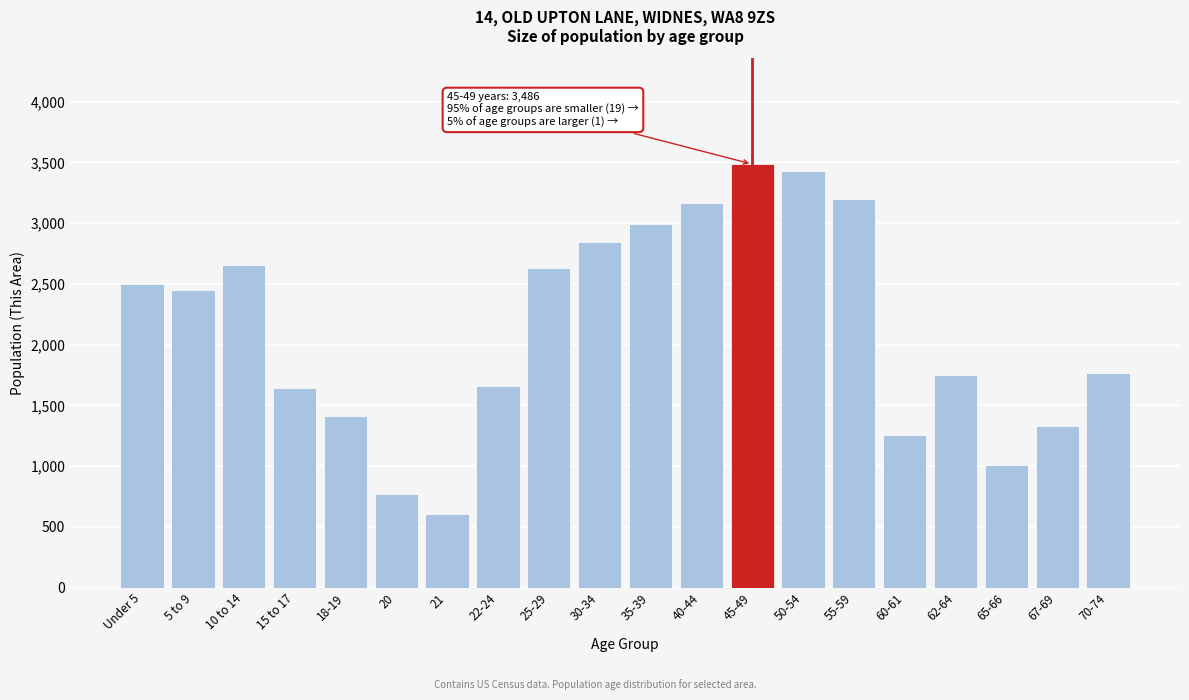

Reading right to left, list all the values displayed in this chart.

70-74=1769	67-69=1330	65-66=1007	62-64=1748	60-61=1259	55-59=3200	50-54=3433	45-49=3486	40-44=3163	35-39=2993	30-34=2846	25-29=2628	22-24=1663	21=605	20=772	18-19=1415	15 to 17=1642	10 to 14=2656	5 to 9=2449	Under 5=2497